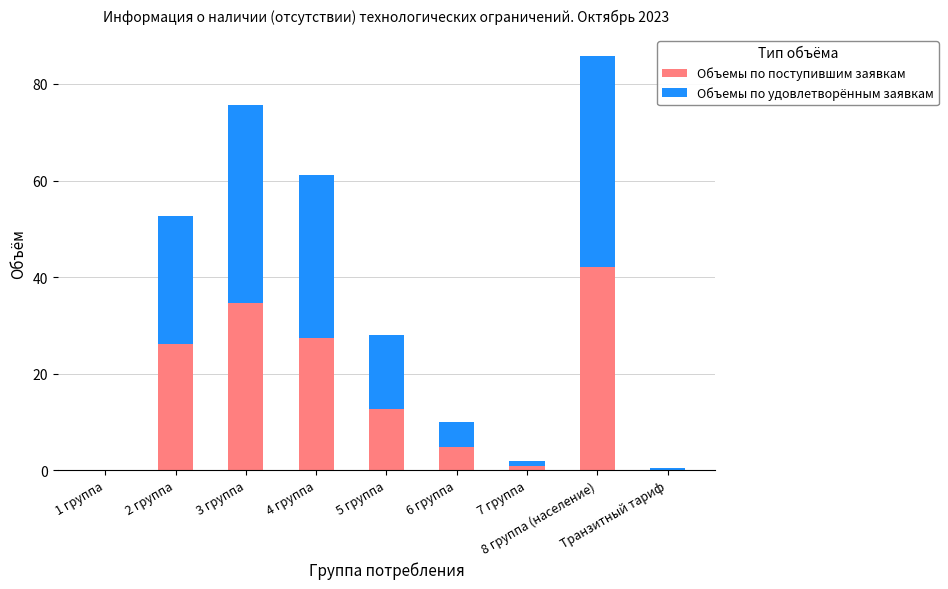

What is the sum of all Объемы по поступившим заявкам values?

148.5